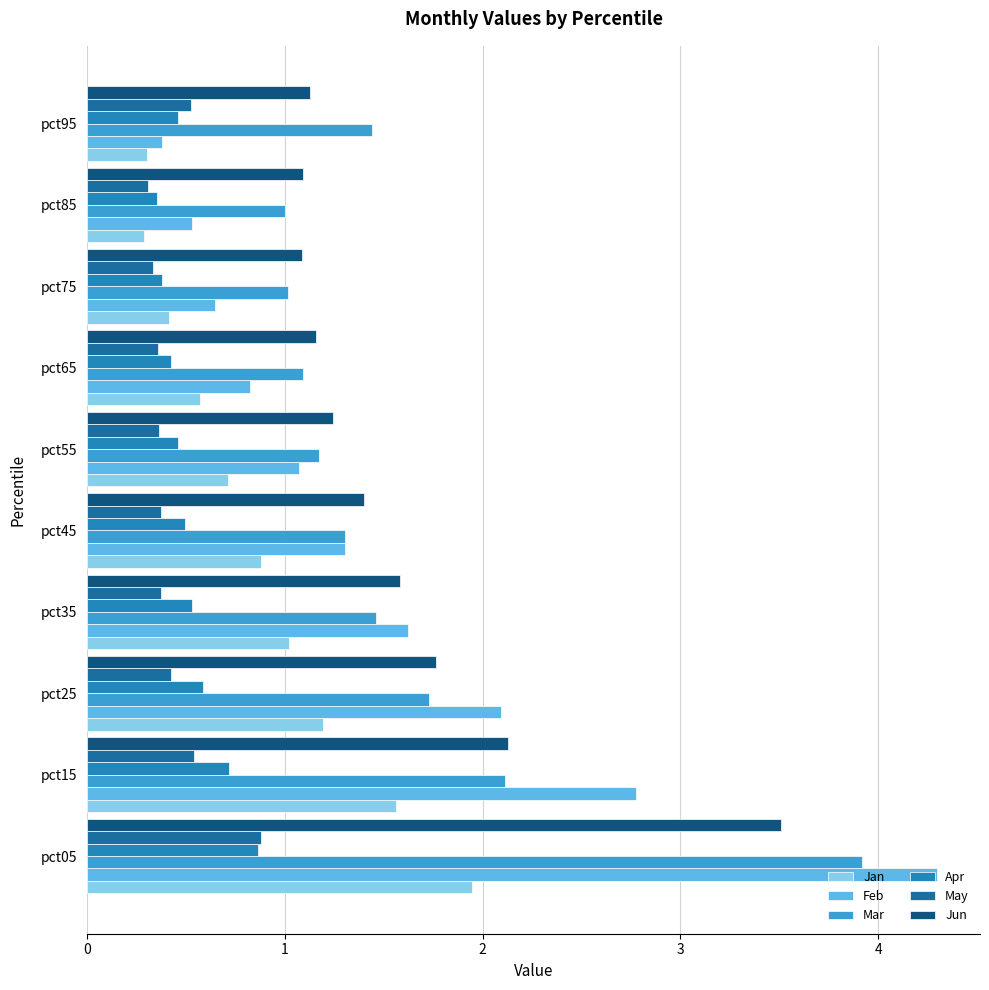

What is the highest value of the Jan series?

1.9